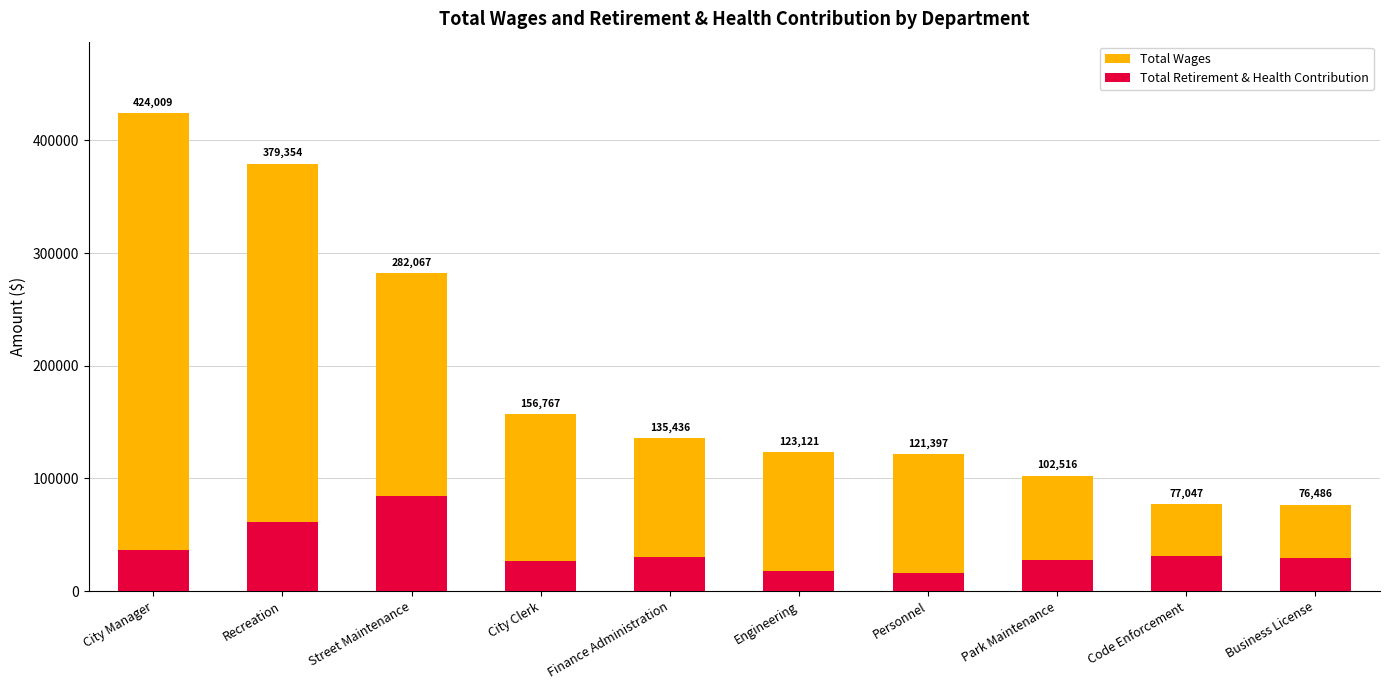

Which series has the largest range (max minus min)?

Total Wages